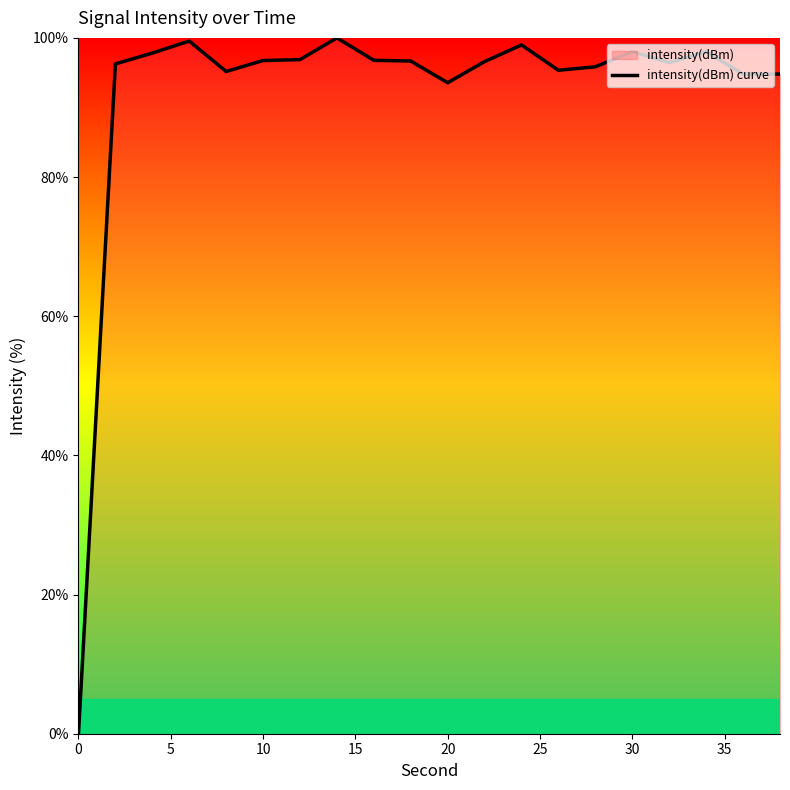

What is the difference between the maximum and minimum values?

100.0